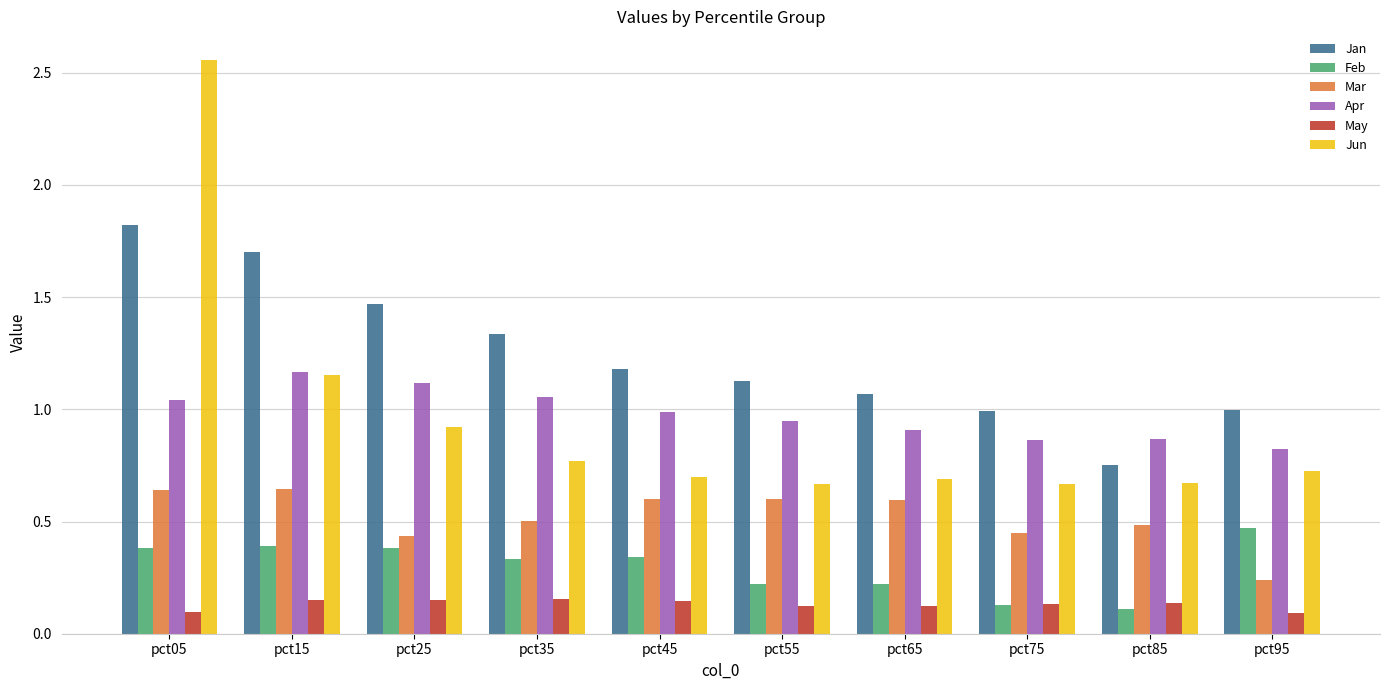

Is it true that Jun equals 1.0 at pct75?

False